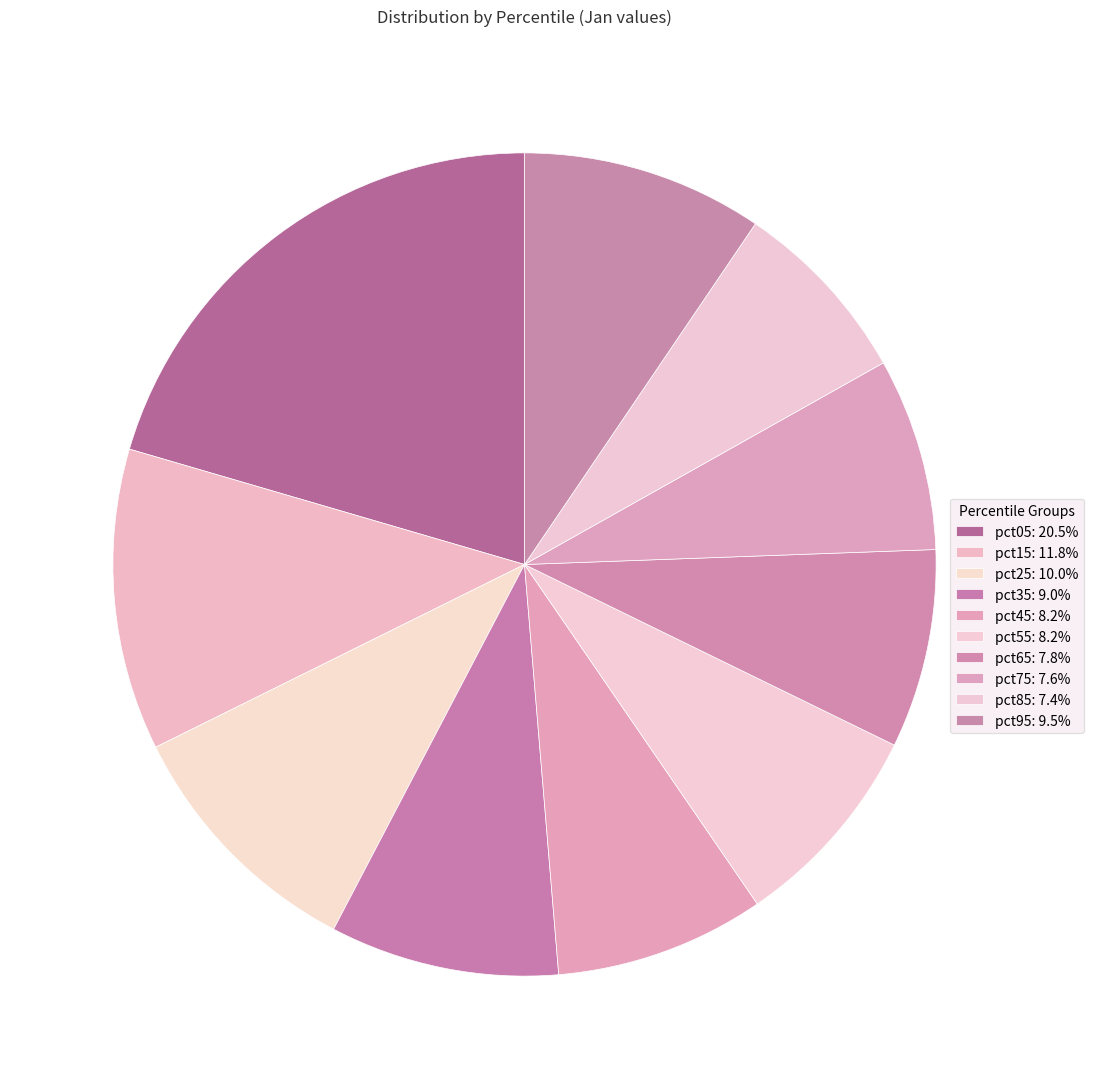

Count the number of slices in the pie.

10